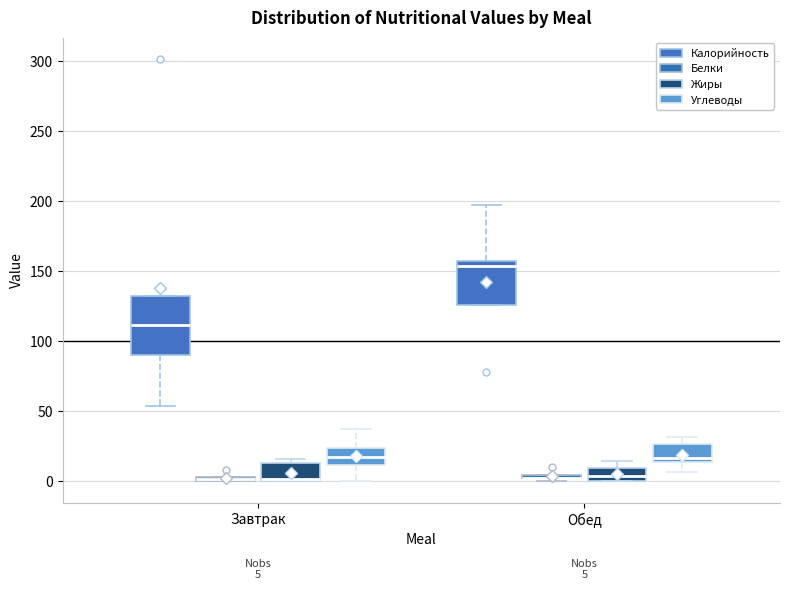

Which box is the tallest, from its lower edge to its upper edge?

Завтрак (Калорийность)